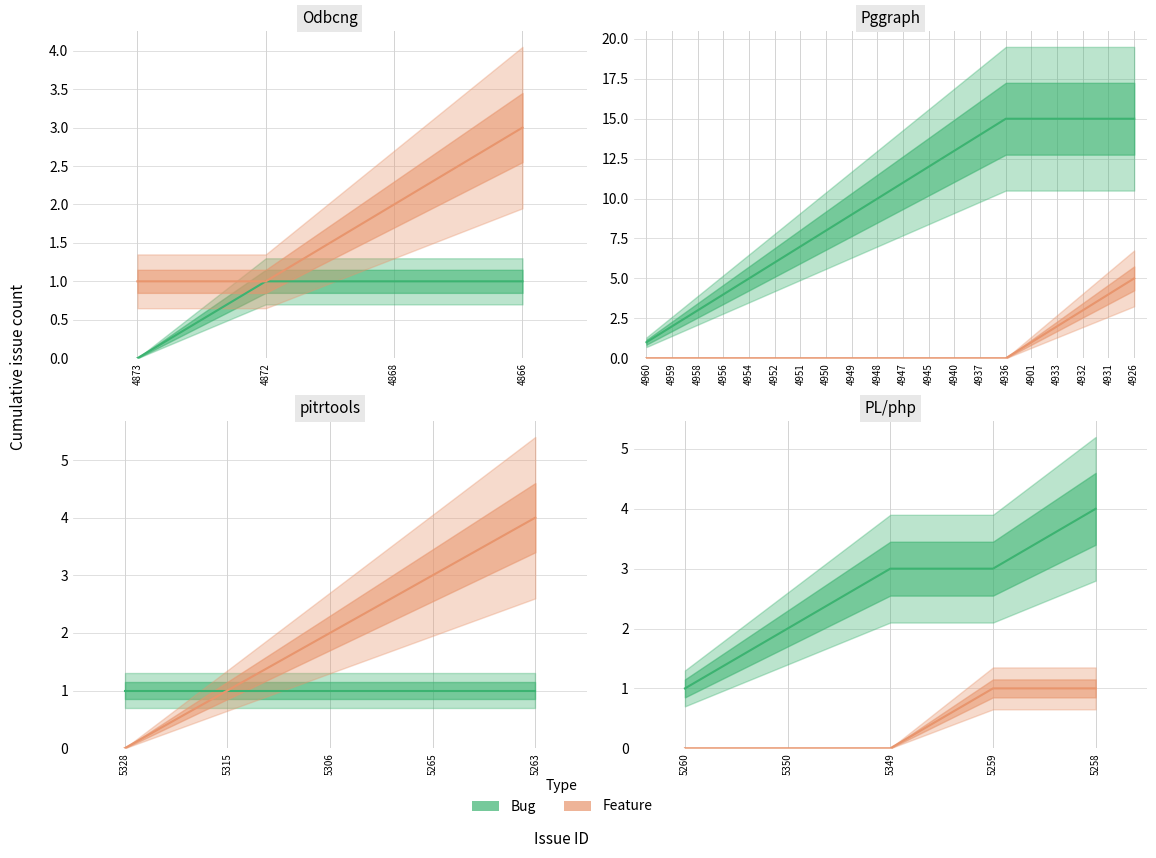

Does the chart have visible grid lines?

Yes